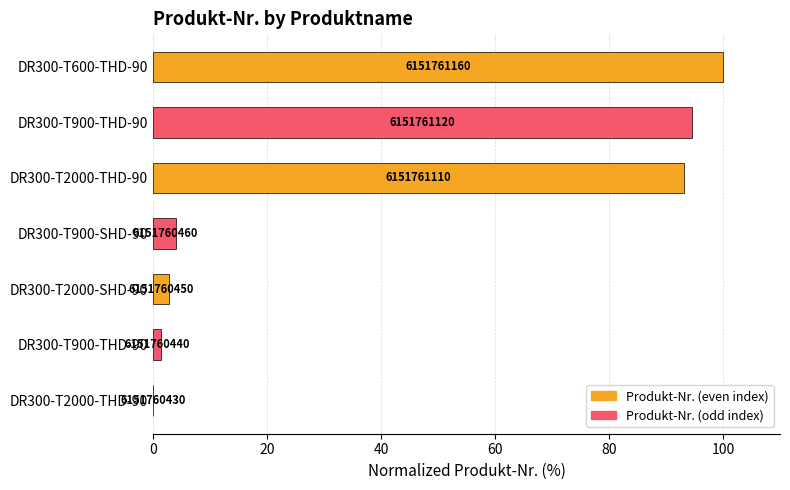

Are the bars horizontal?

Yes